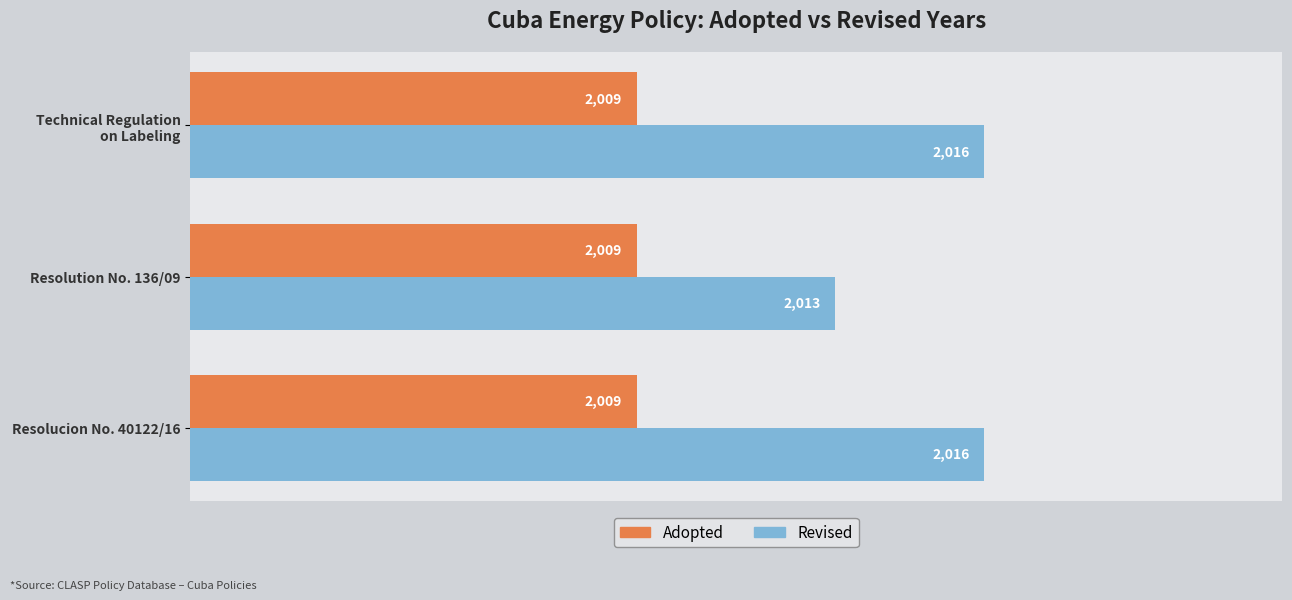

Which category has the lowest value in the Revised series?

Resolution No. 136/09